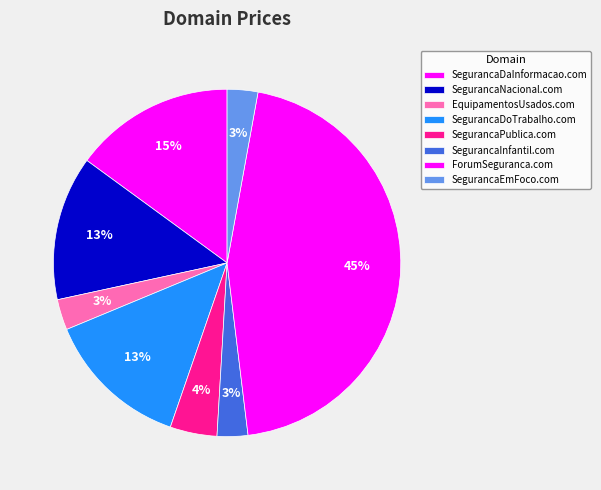

Is it true that SegurancaDaInformacao.com is 15% of the pie?

True